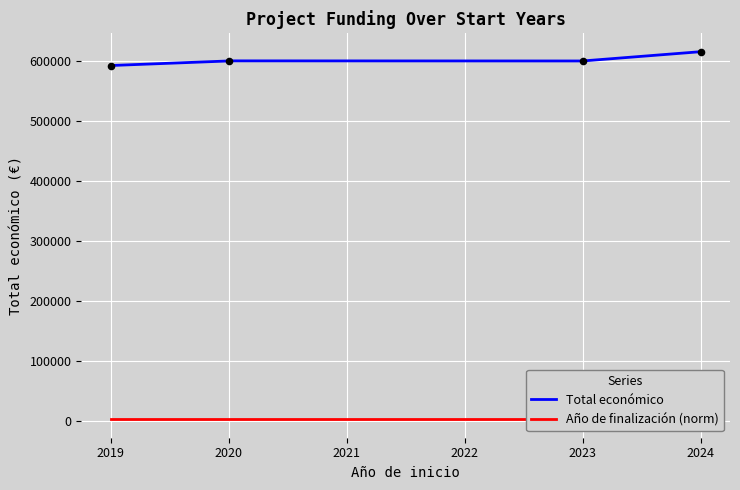

Which series reaches the maximum Y coordinate?

Total económico